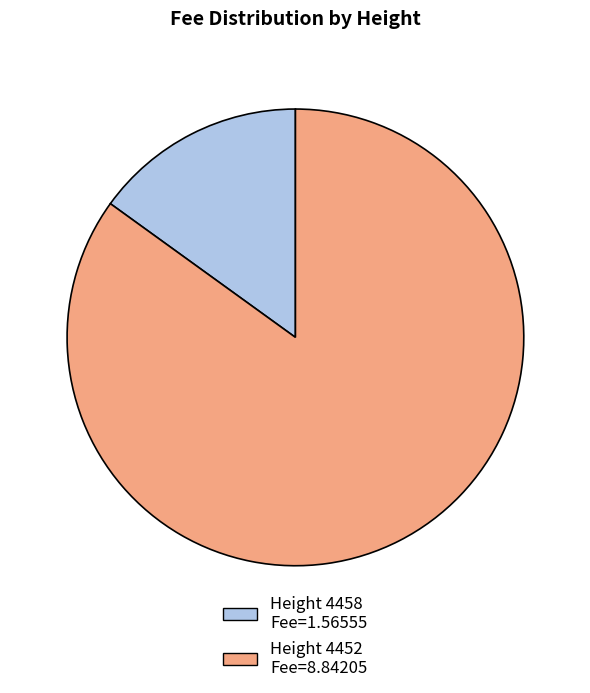

Is there a majority slice in this chart?

Yes